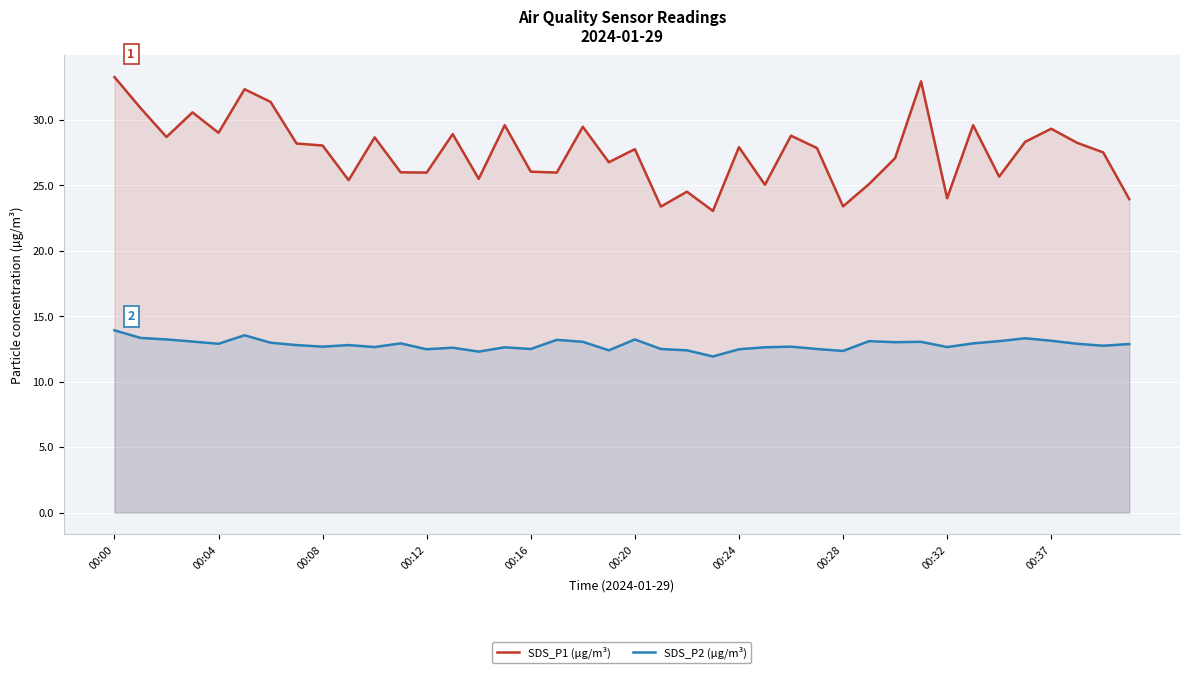

The value of SDS_P2 (µg/m³) at 00:20 is 13.2. True or false?

True